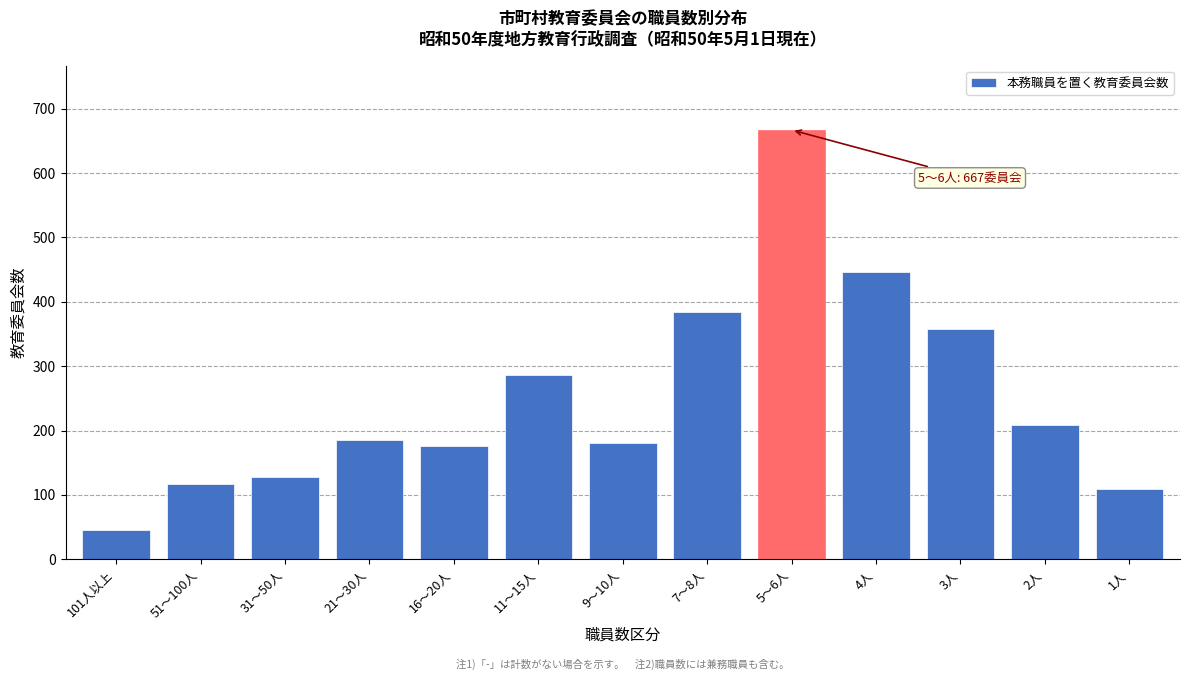

Reading left to right, transcribe all the data shown in this chart.

45	117	128	185	176	286	180	384	667	447	358	209	109